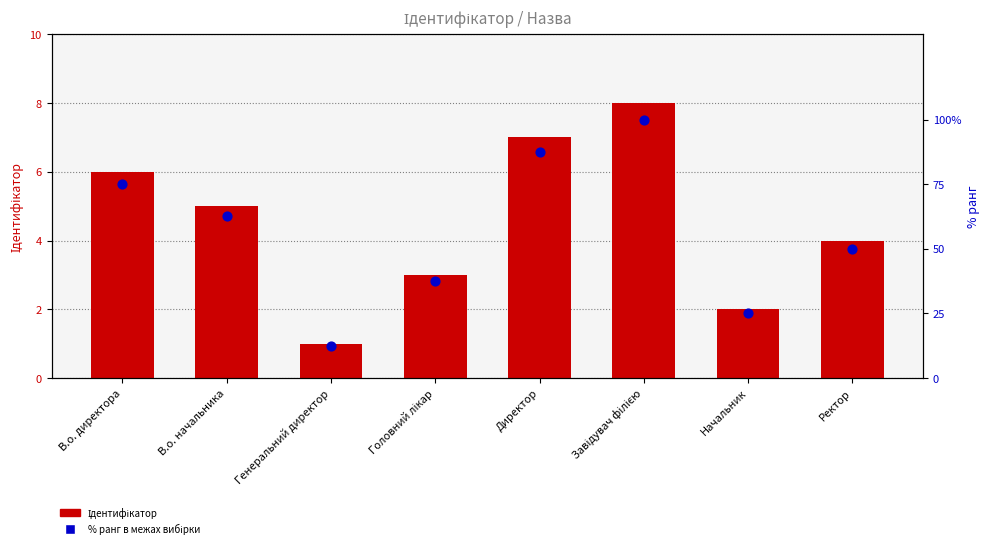

At how many categories does at least one series exceed 42?

5